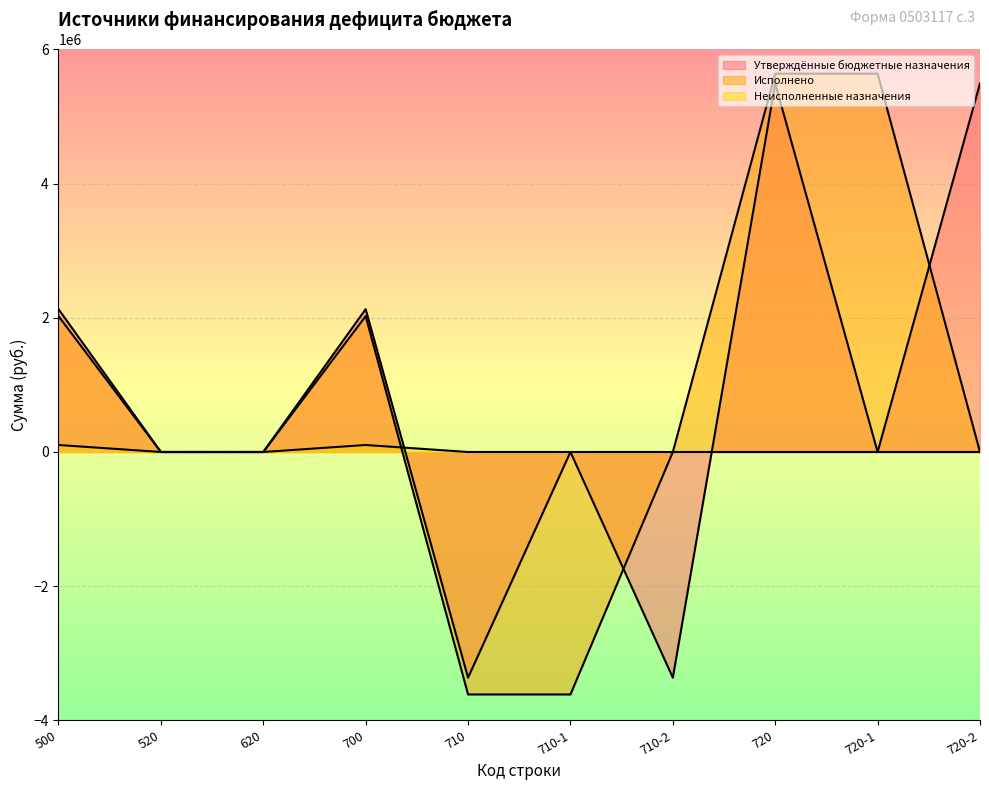

Is the value of Исполнено at 720-1 greater than the value of Утверждённые бюджетные назначения at 710-1?

Yes